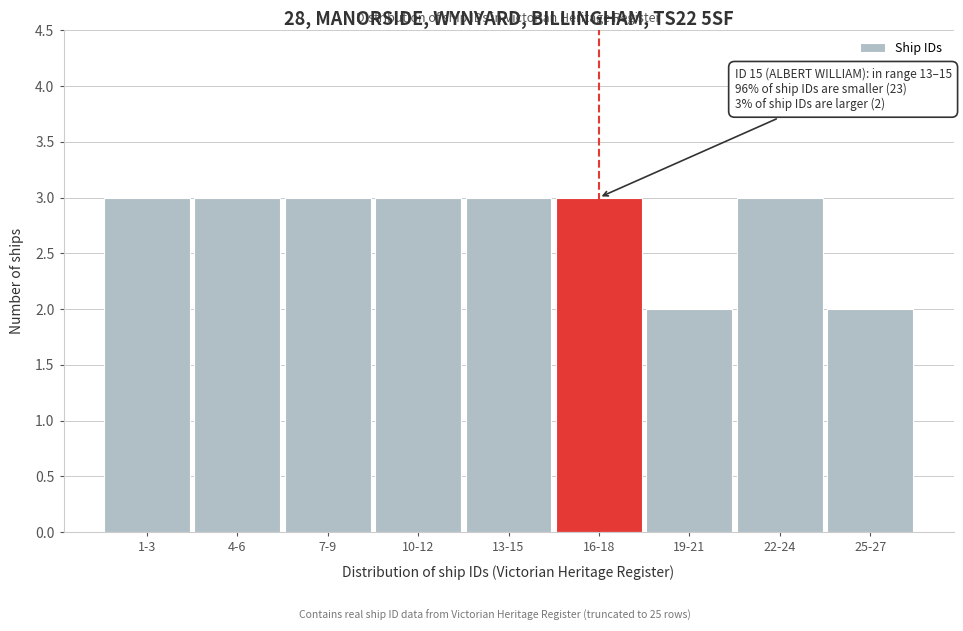

Reading right to left, extract all data points from this chart.

2	3	2	3	3	3	3	3	3